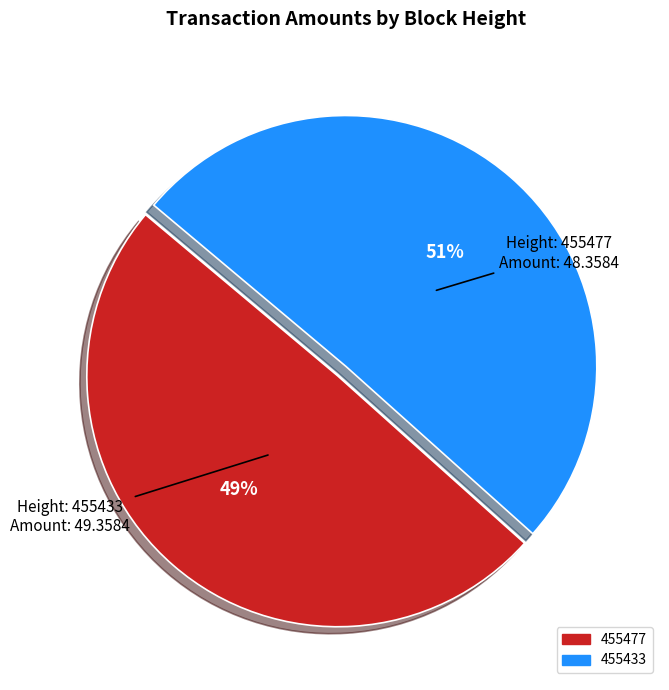

What is the smallest slice in the pie chart?

455477